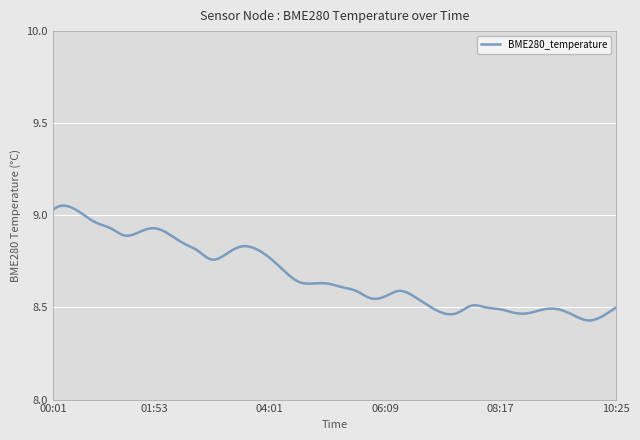

Is this an area chart (filled region under the line)?

No